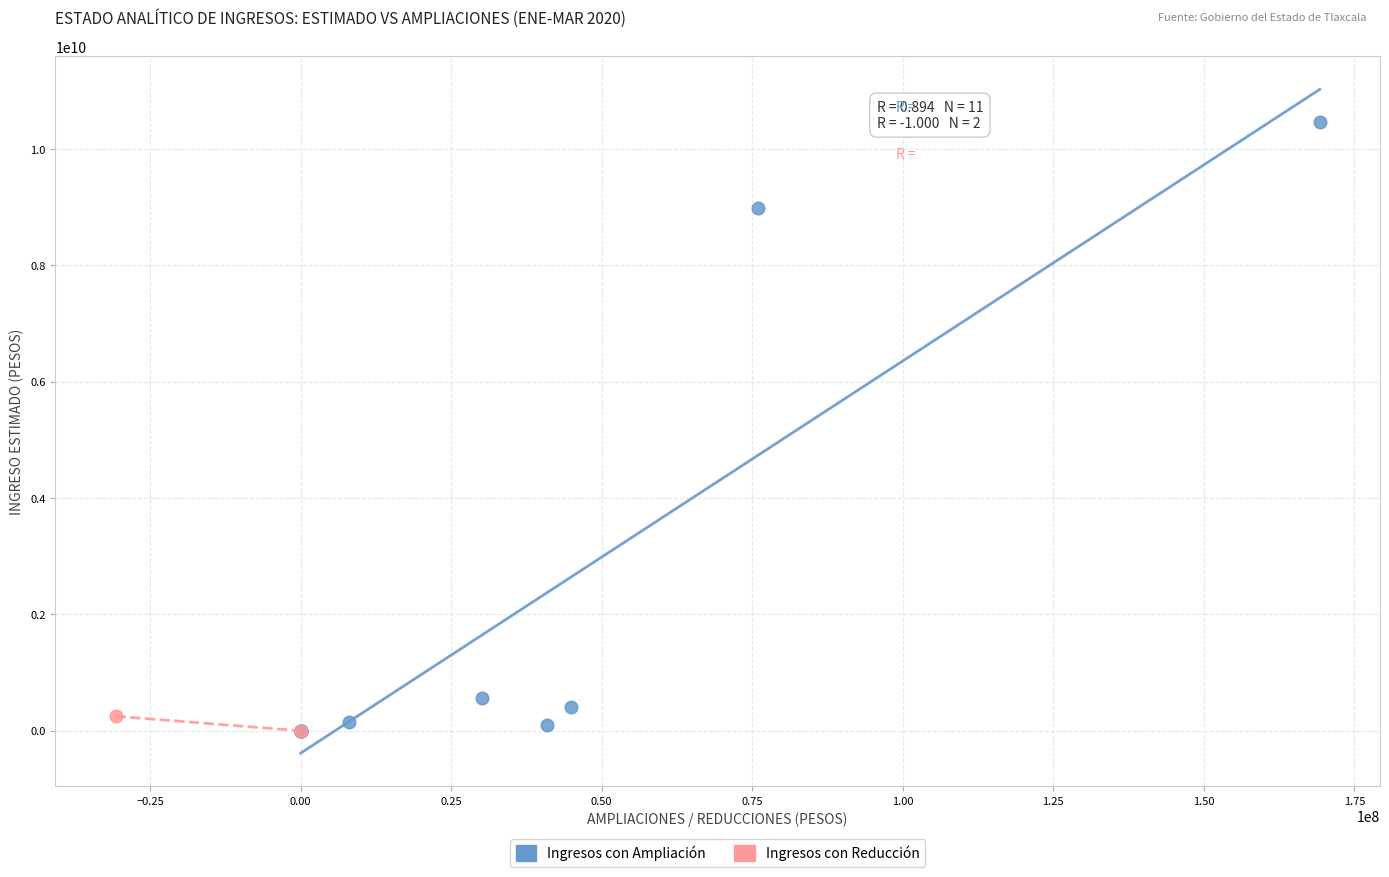

What are all the series names shown in the legend?

Ingresos con Ampliación, Ingresos con Reducción